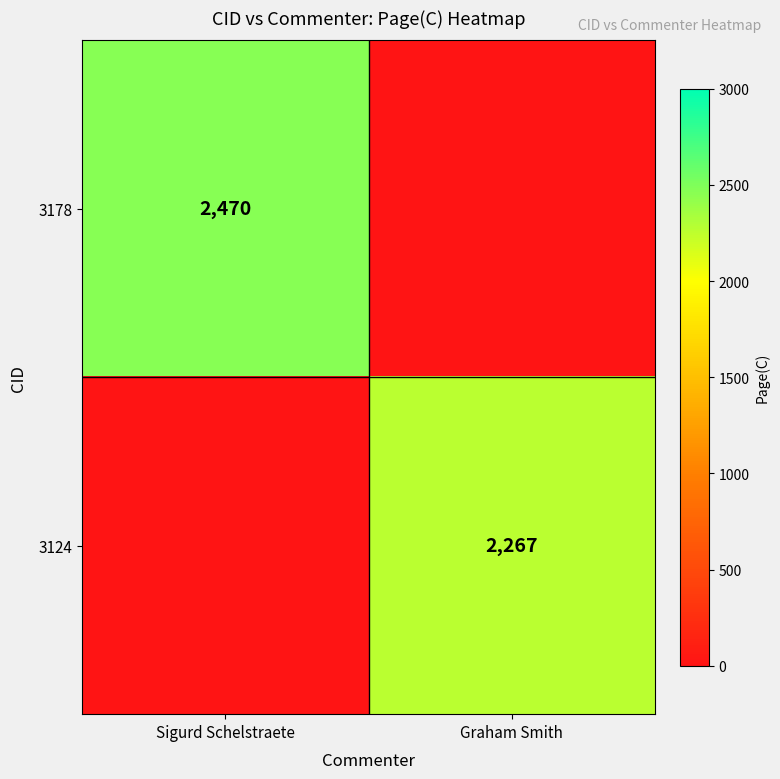

The value of 3178 at Sigurd Schelstraete is 2470. True or false?

True